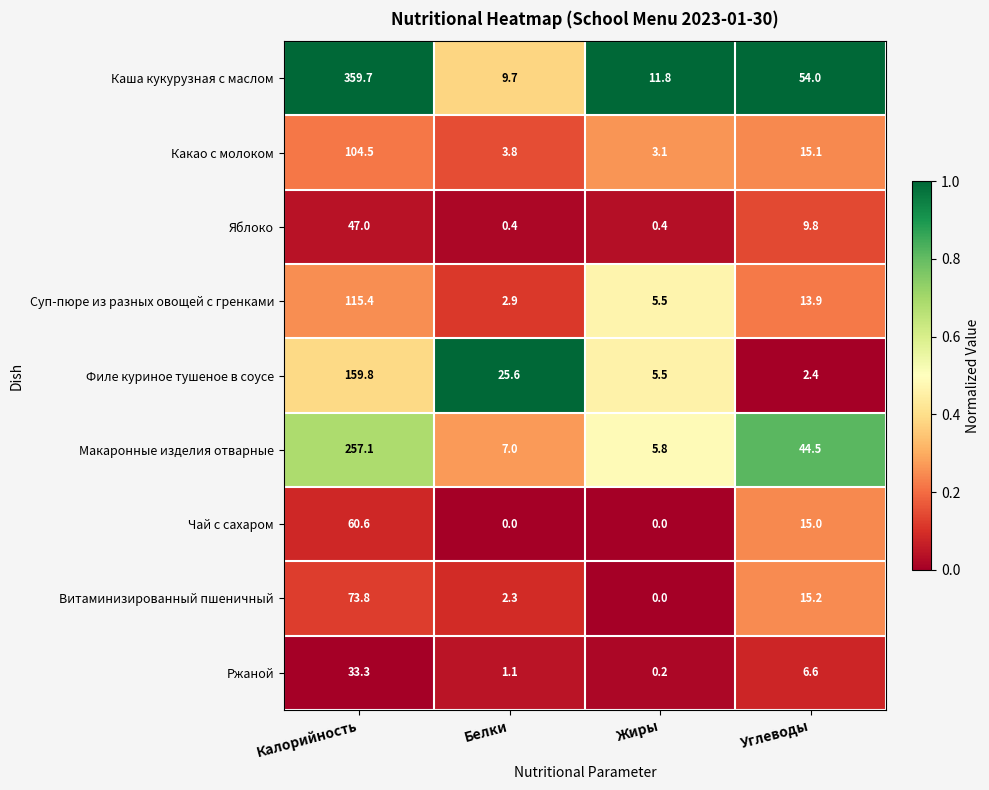

Between Калорийность and Жиры, which series saw the biggest shift?

Каша кукурузная с маслом